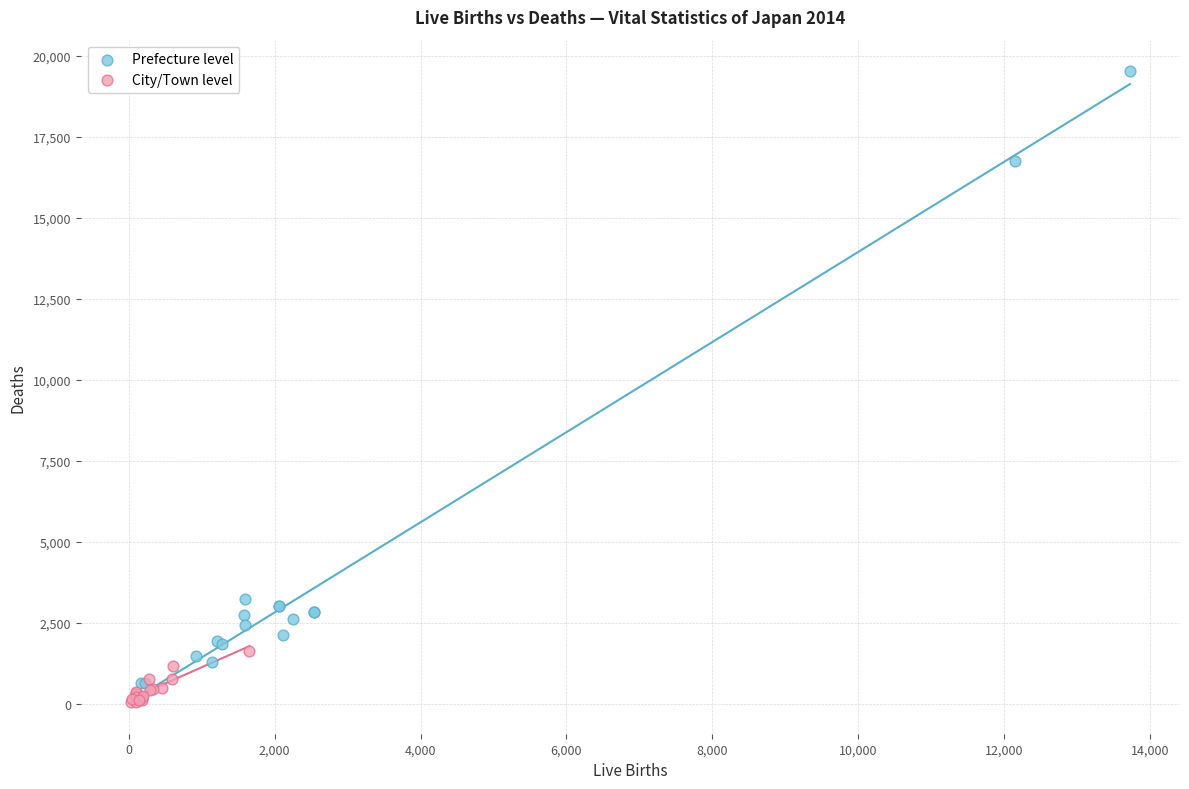

Which series contains the highest Y value?

Prefecture level